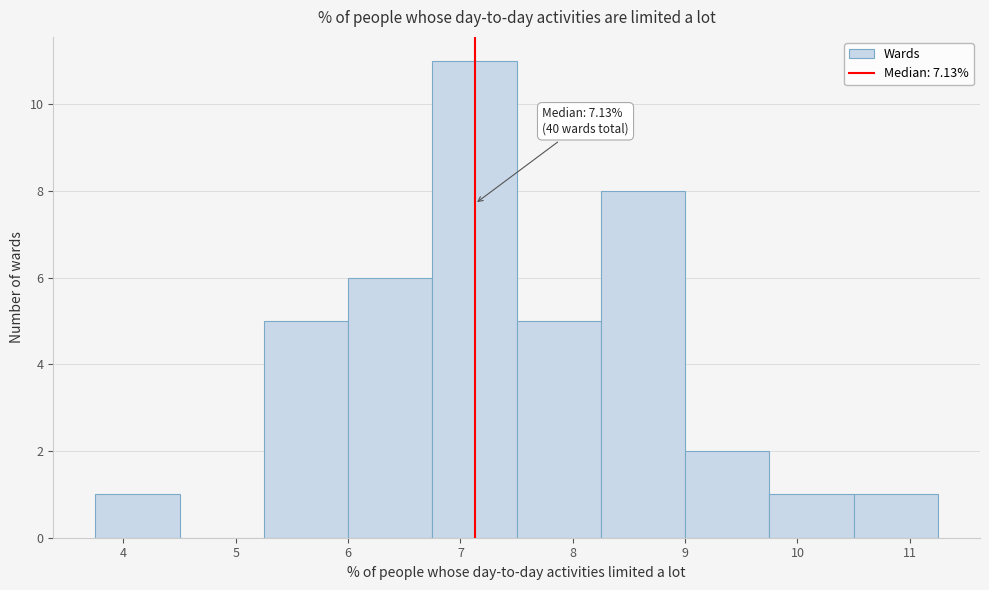

Which range on the x-axis has the tallest bar?

6.75 to 7.50